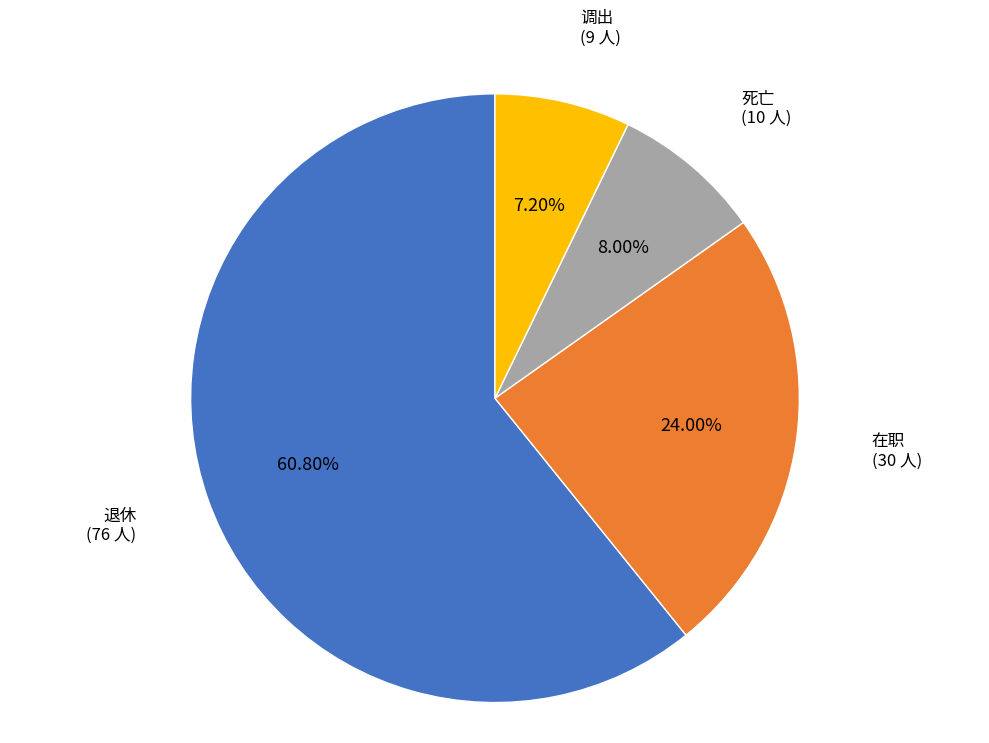

What percentage is the 调出 slice, to the nearest percent?

7%